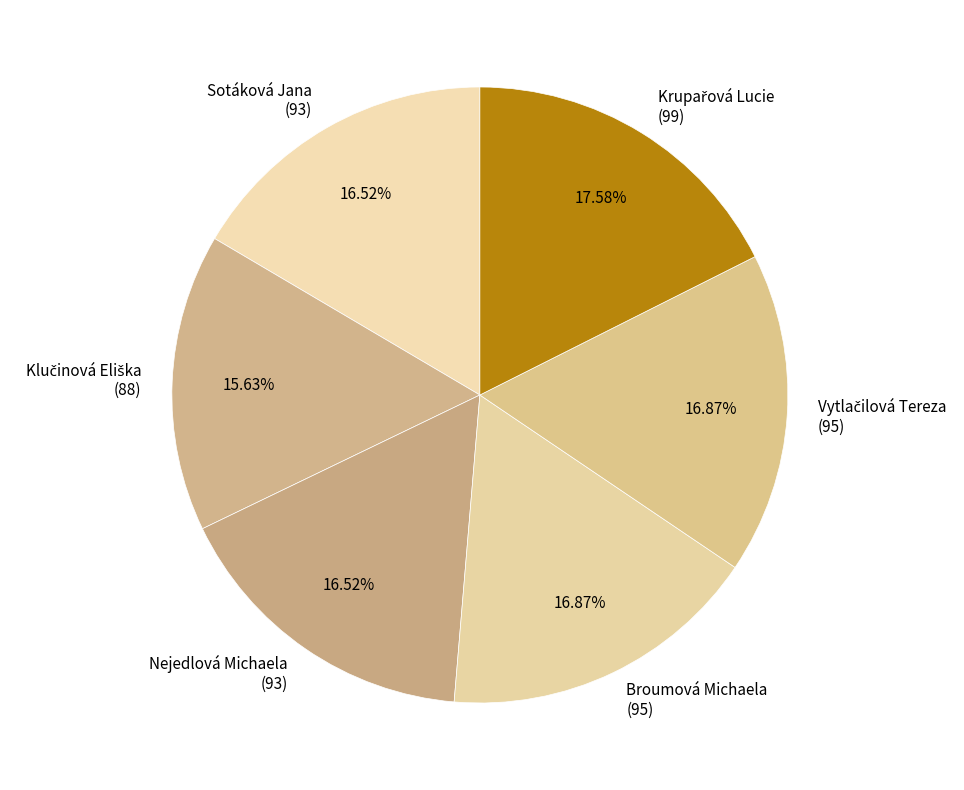

Approximately how many times larger is the value at Sotáková Jana compared to Nejedlová Michaela?

1.0